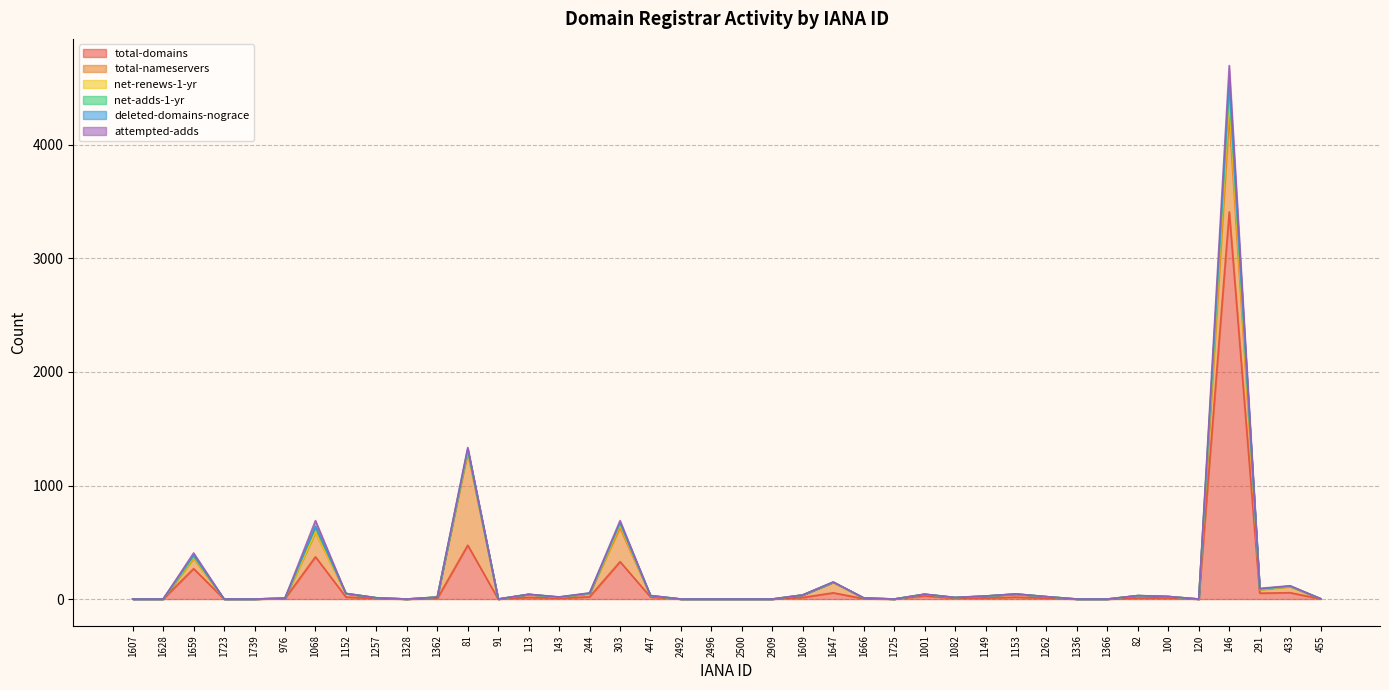

True or false: deleted-domains-nograce has a value of 8 at 1659.

True